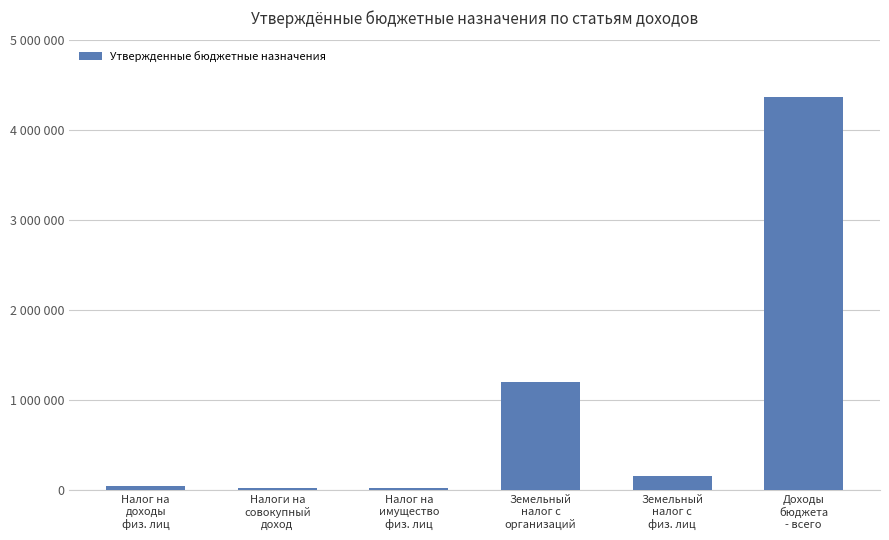

What is the label of the 3rd bar from the left?

Налог на
имущество
физ. лиц